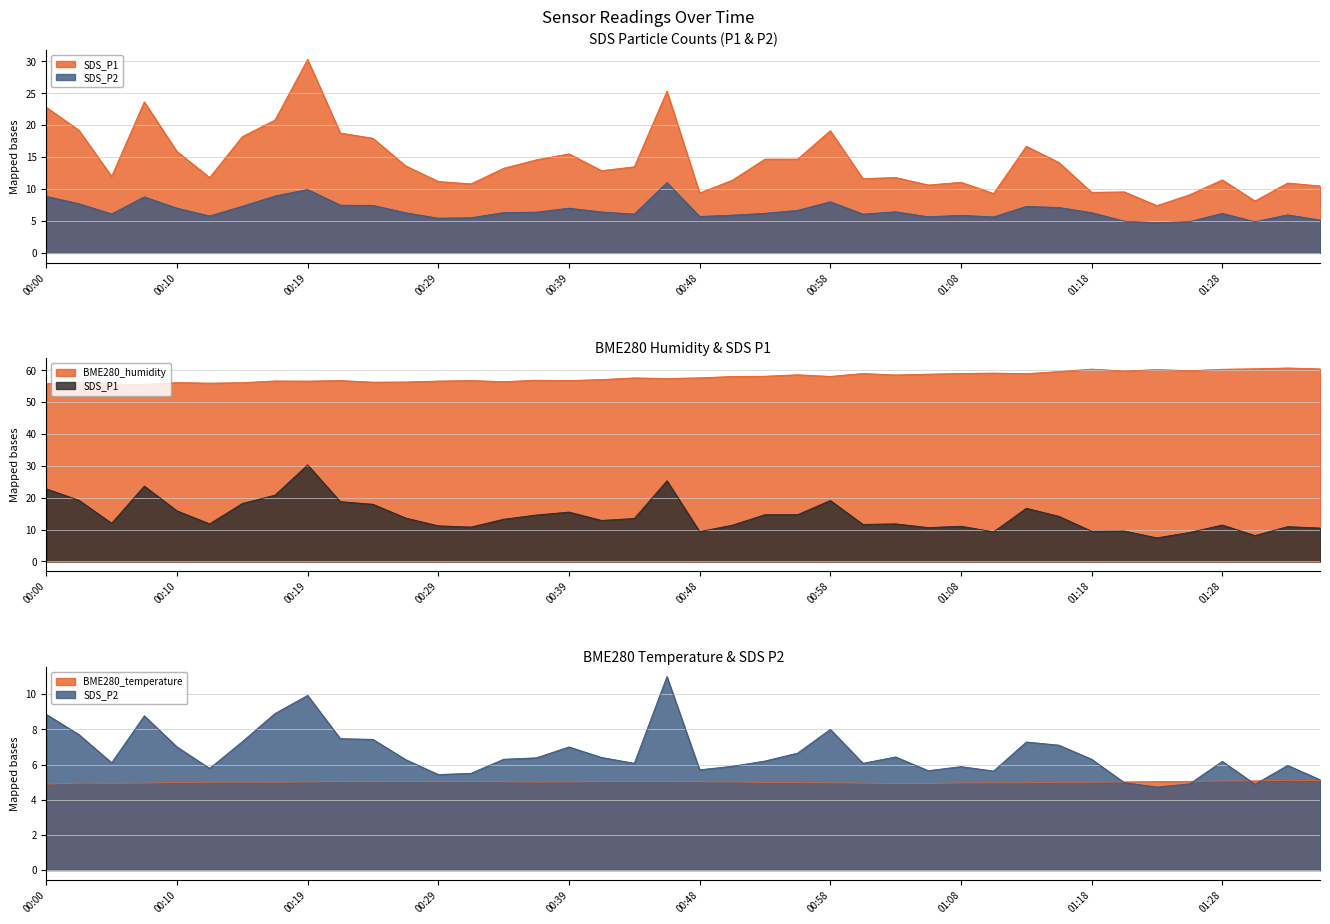

Is it true that BME280_temperature equals 2.3 at 01:08?

False